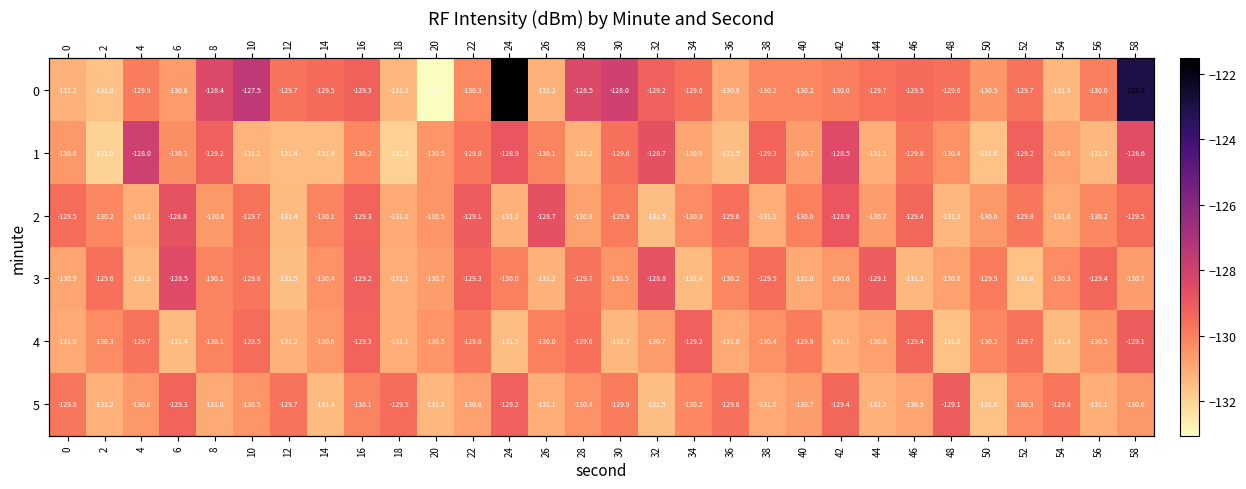

The 1 series shows -131.2 at 10. True or false?

True